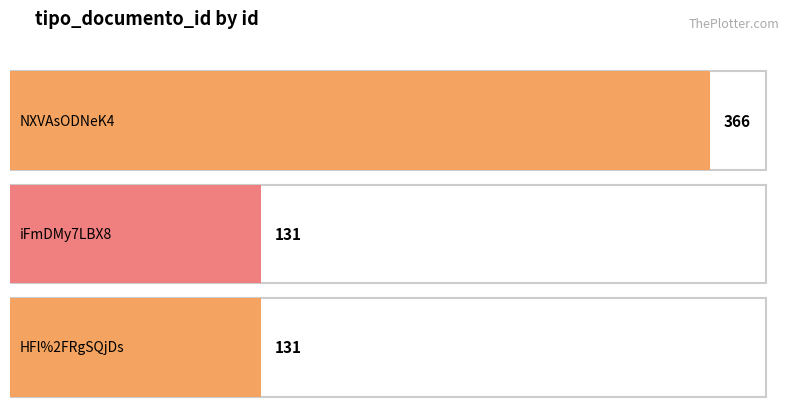

What is the difference between the values at HFl%252FRgSQjDs%253D and NXVAsODNeK4%253D?

235